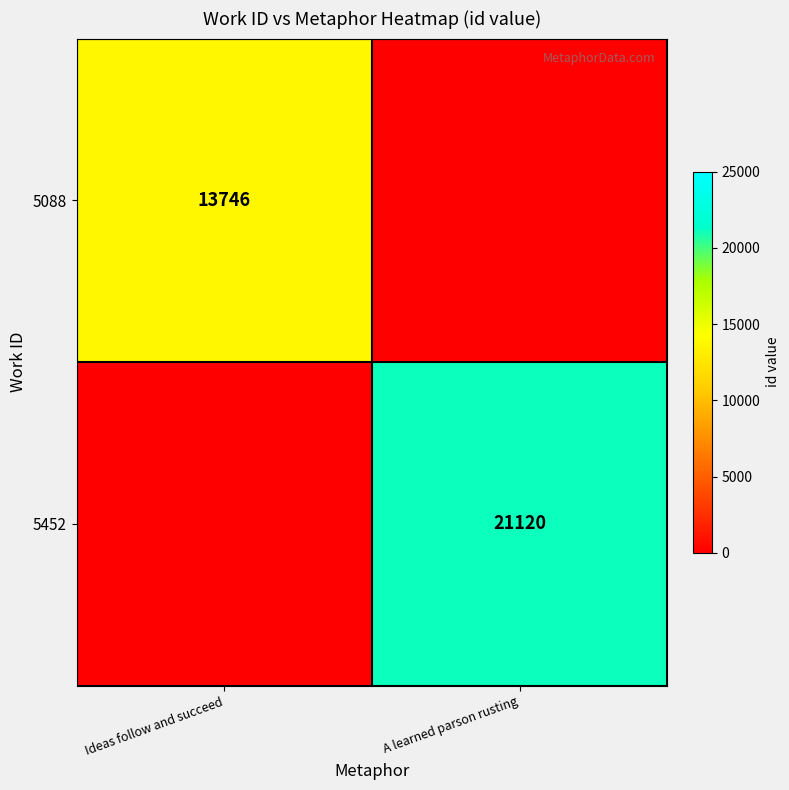

Is it true that 5452 equals 21120 at A learned parson rusting?

True